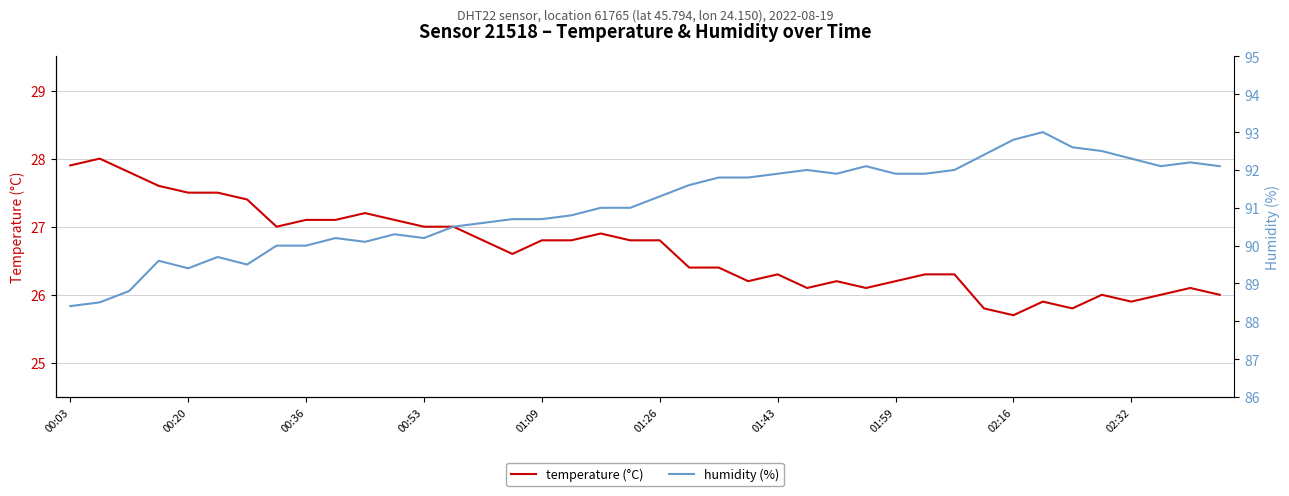

Is it true that temperature (°C) equals 14.2 at 39?

False